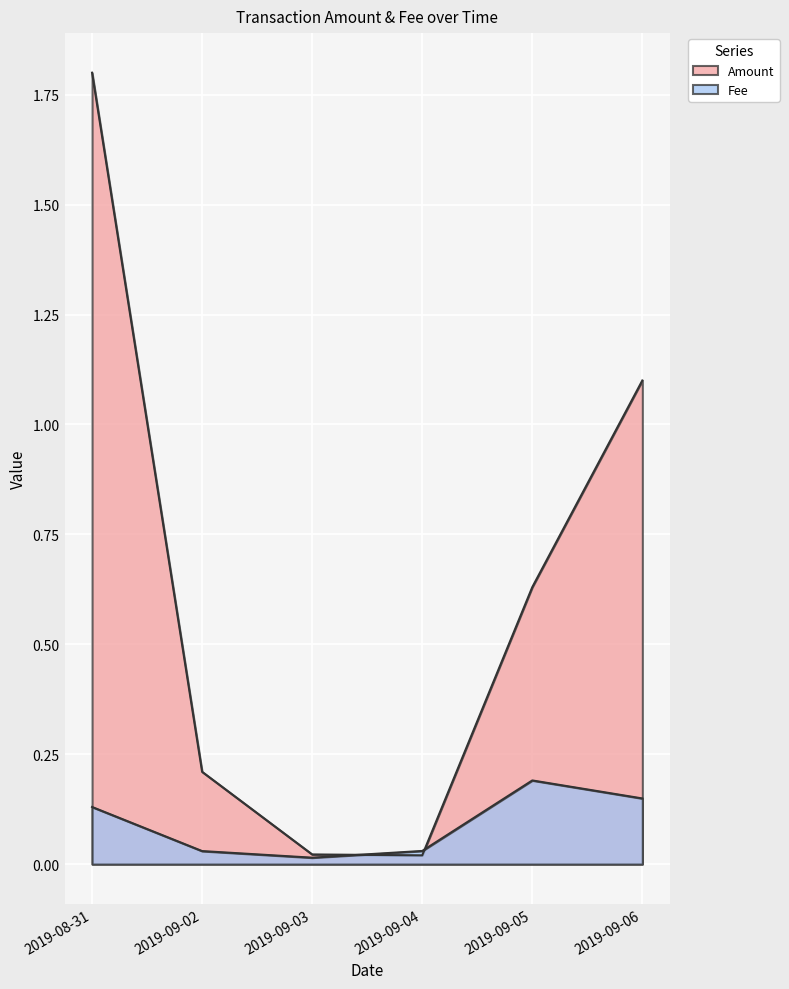

What is the value of the Amount point at the 2nd from the left?

0.2